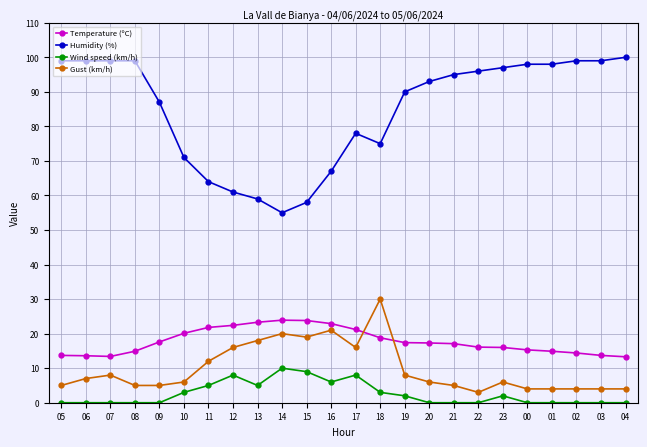

What is the label of the 2nd point from the left?

06